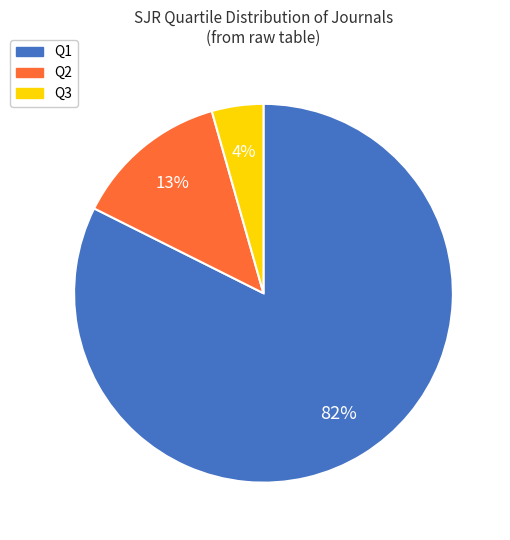

How many slices are in this pie chart?

3